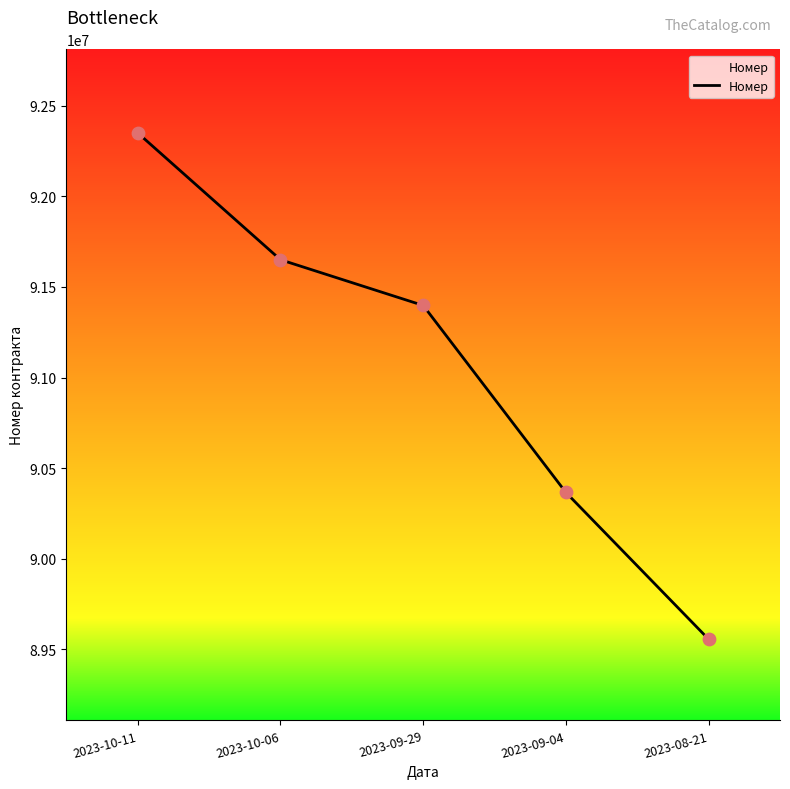

What is the change in value from 2023-10-06 to 2023-09-29?

-252325